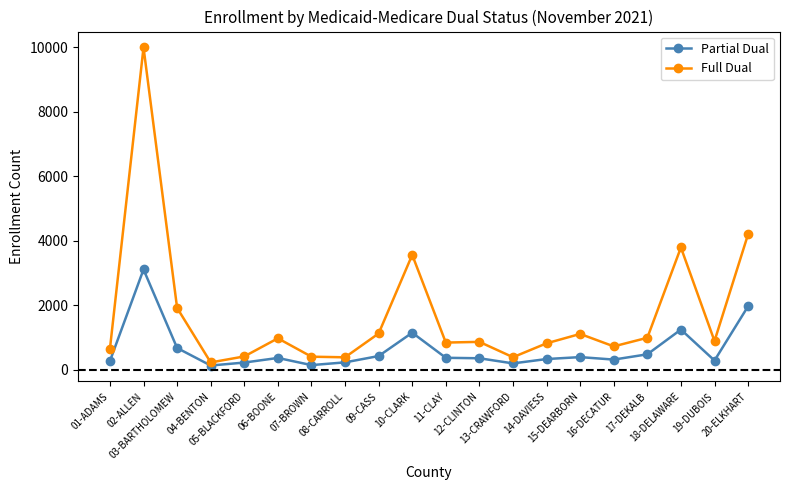

Which series has the largest range (max minus min)?

Full Dual